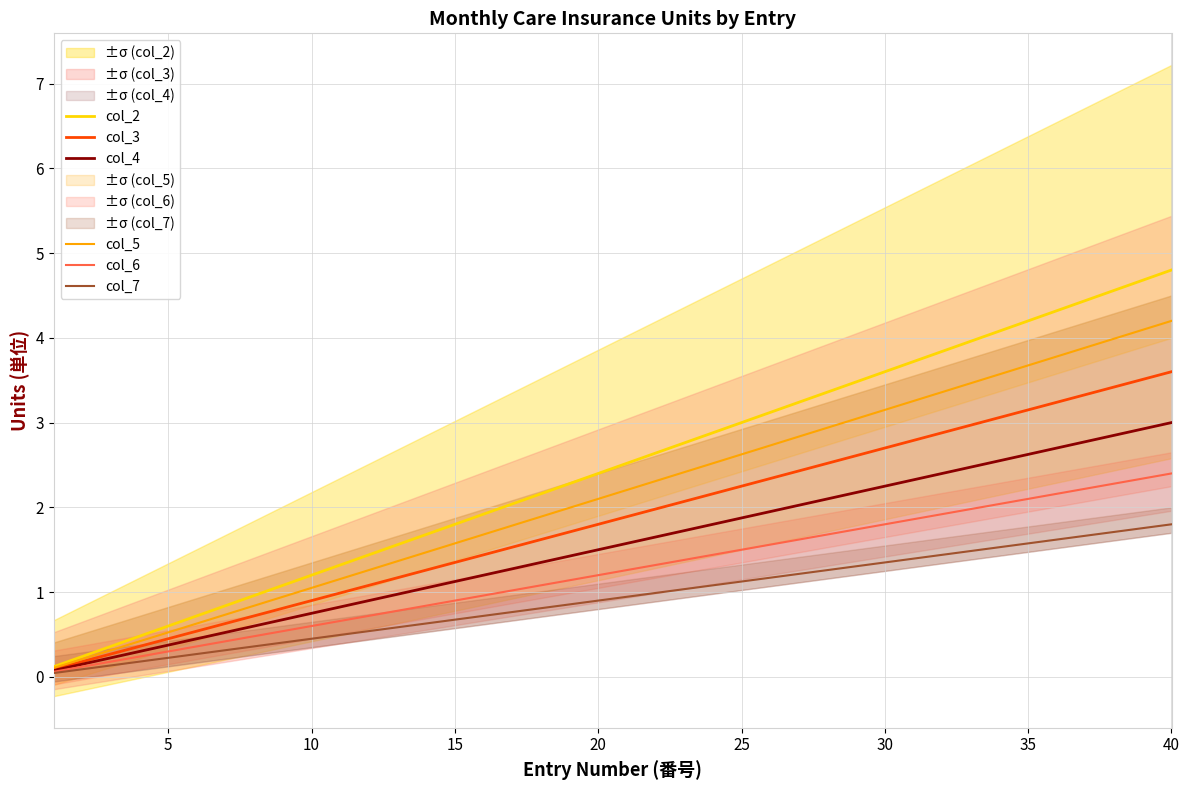

The value of col_4 at 35 is 1.3. True or false?

False